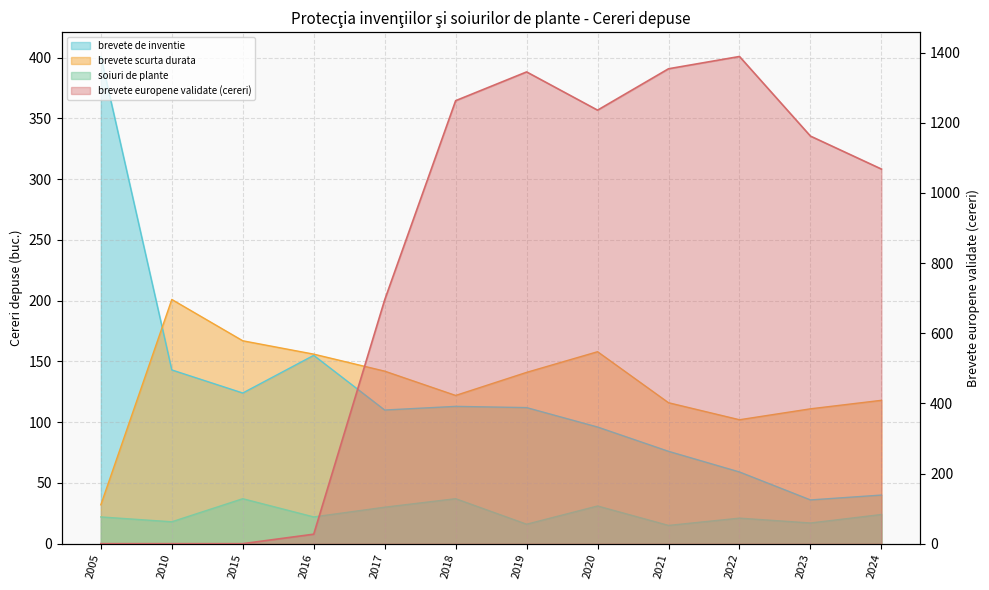

True or false: soiuri de plante has more than 0 points higher than both neighbors.

True